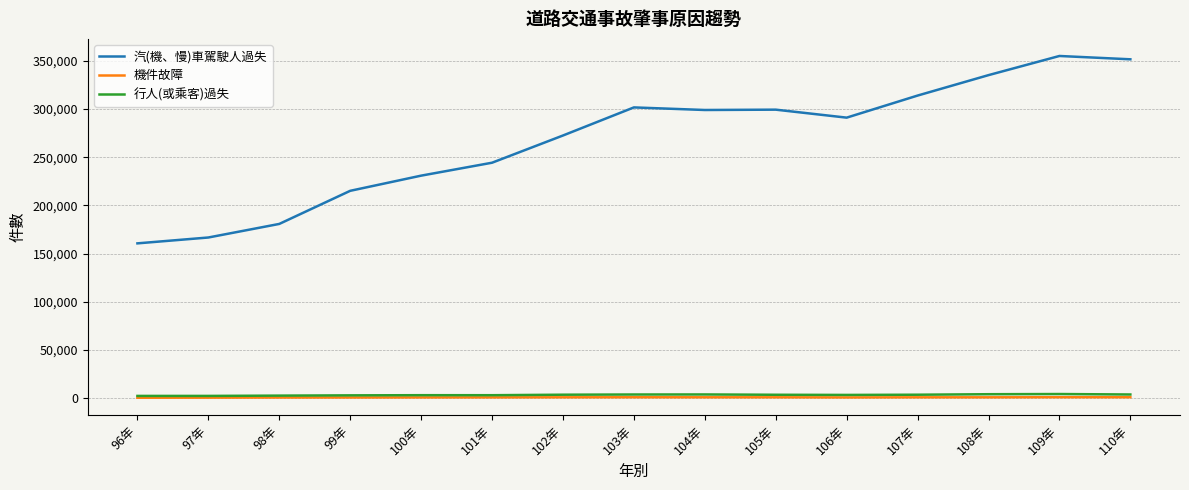

Count the number of categories in the chart.

15